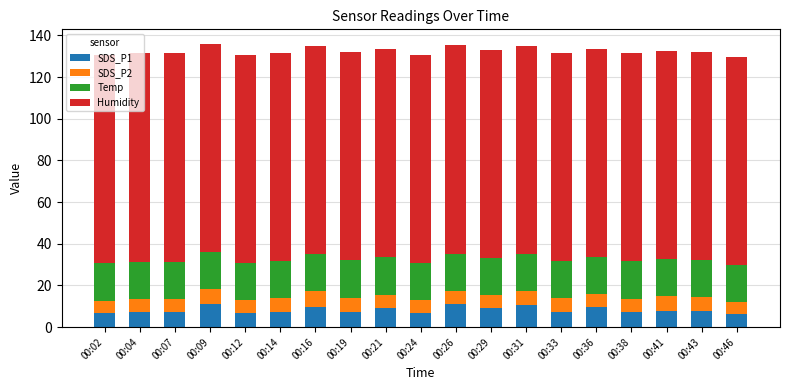

What is the total value across all series at 00:09?

136.1